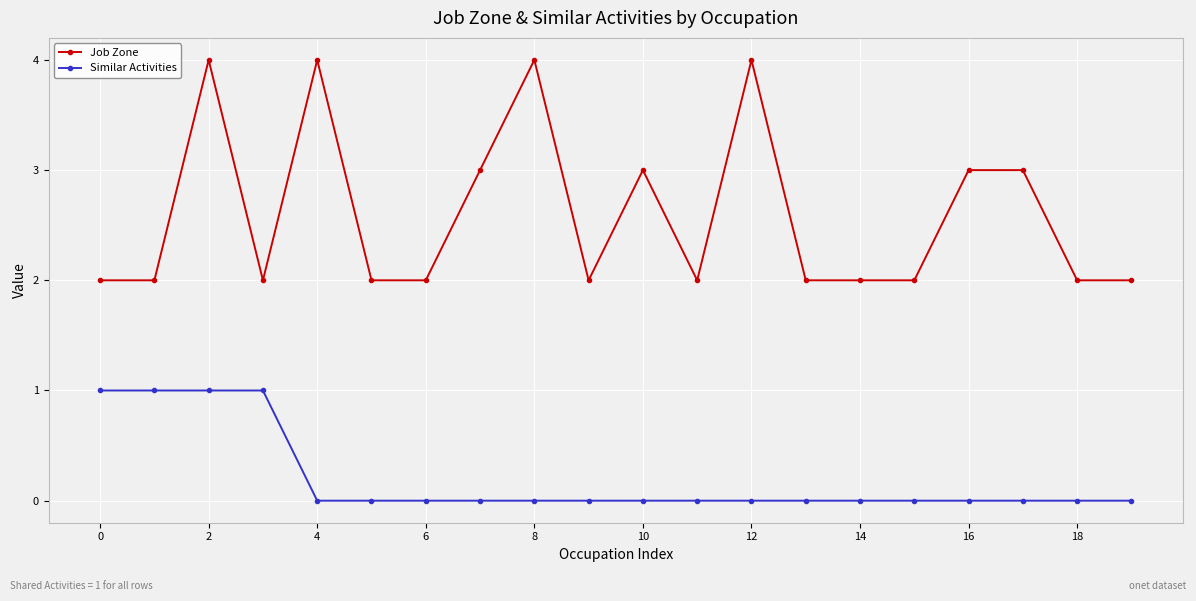

How many Similar Activities values are between 0 and 1?

20